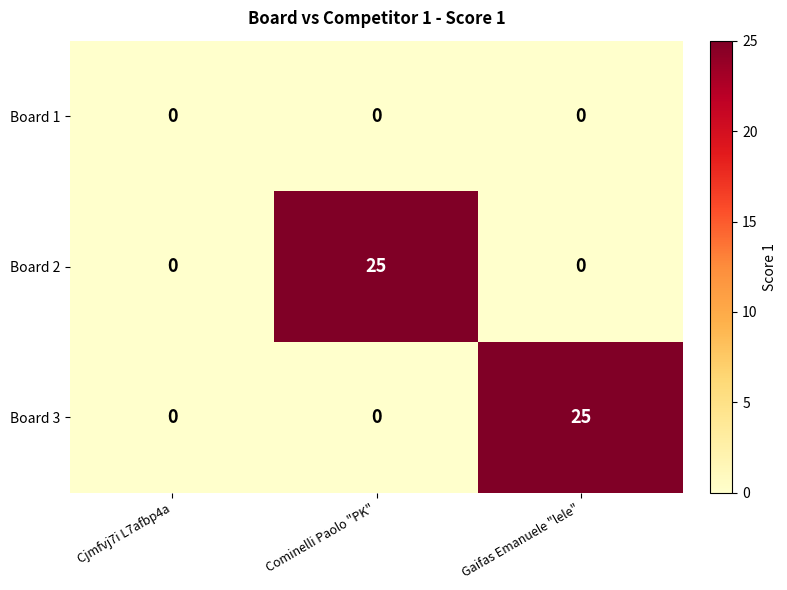

True or false: Board 2 has a value of 25 at Cominelli Paolo "PK".

True